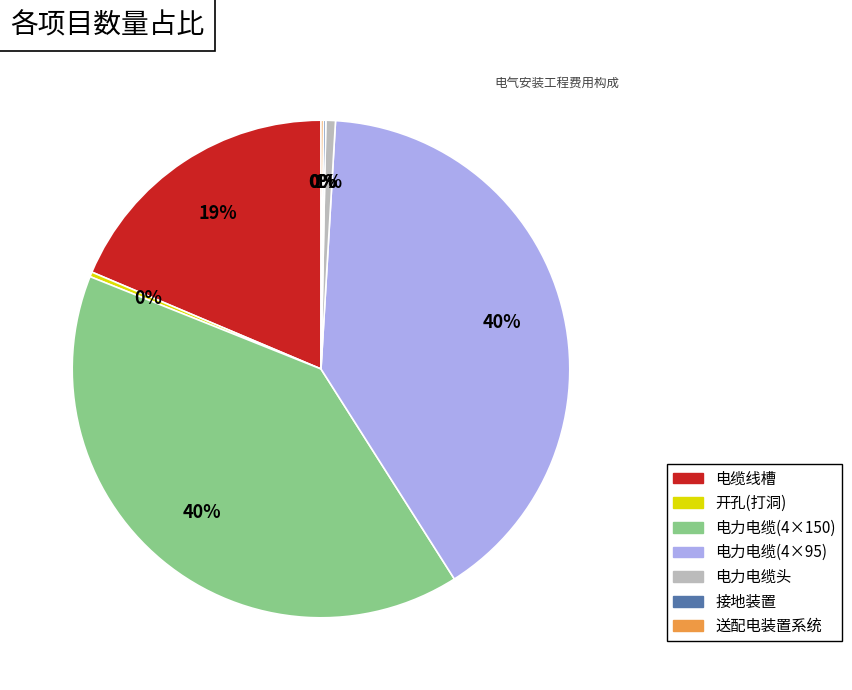

Is it true that 电力电缆(4×150) is 40% of the pie?

True